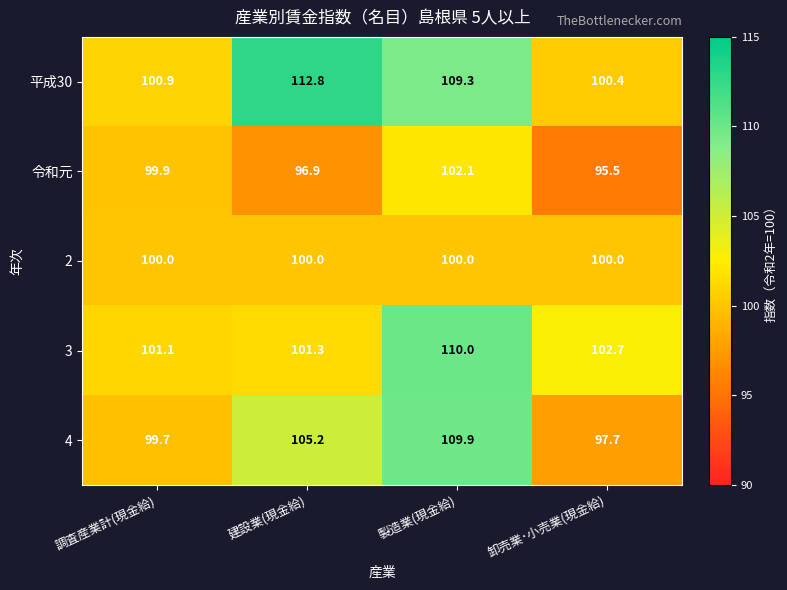

What is the maximum value for 3?

110.0